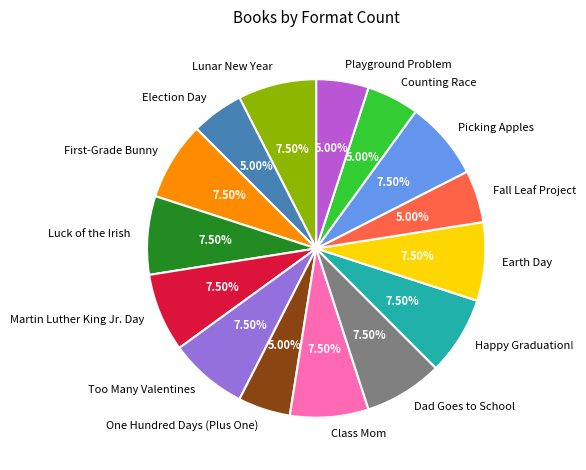

Does any single category account for the majority?

No